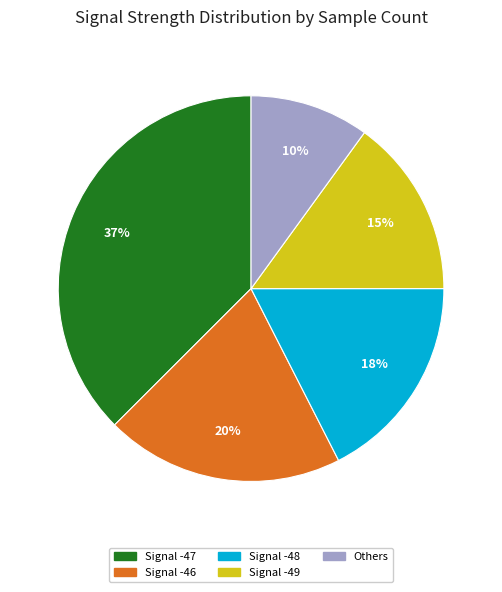

How many slices are in this pie chart?

5